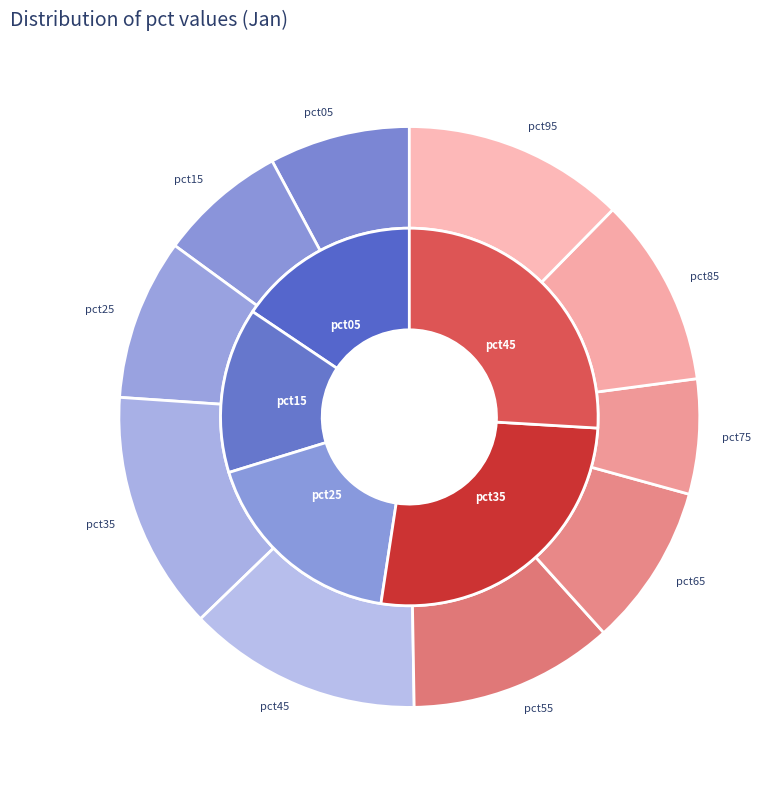

To the nearest percent, what is the average slice percentage?

10%